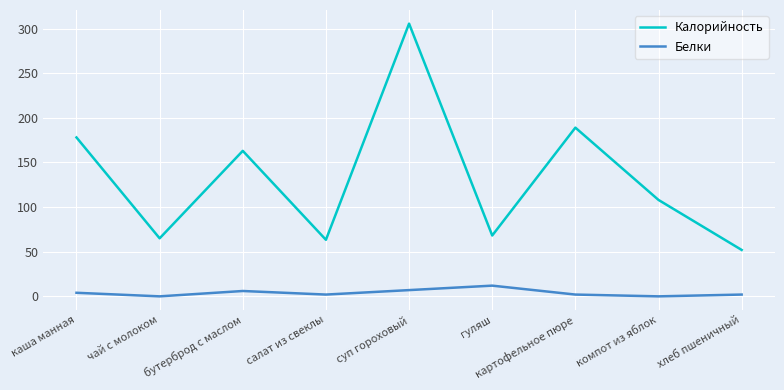

What is the difference between the maximum and minimum values in the Белки series?

12.0